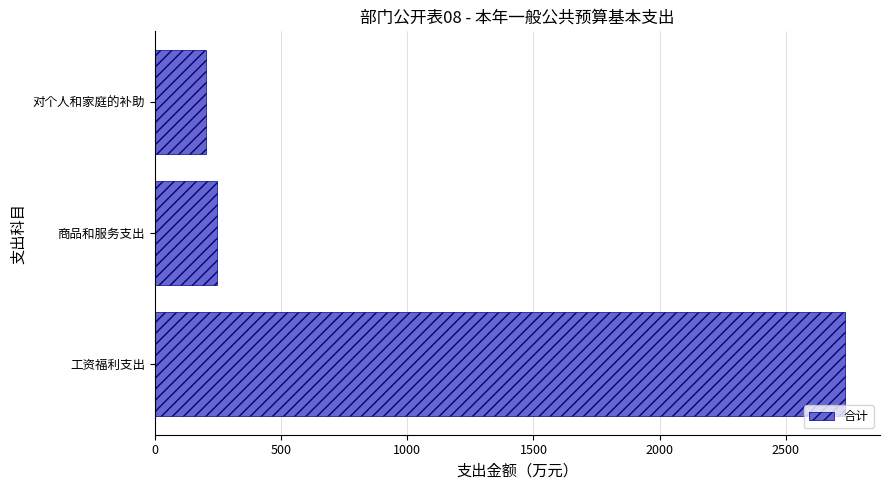

Reading bottom to top, extract all data points from this chart.

2736.1	247.2	204.3